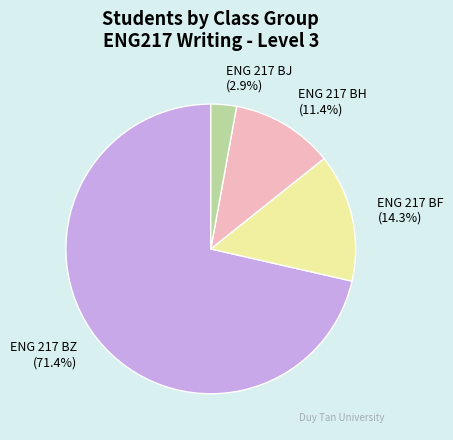

To the nearest percent, what is the combined percentage of ENG 217 BF and ENG 217 BH?

26%